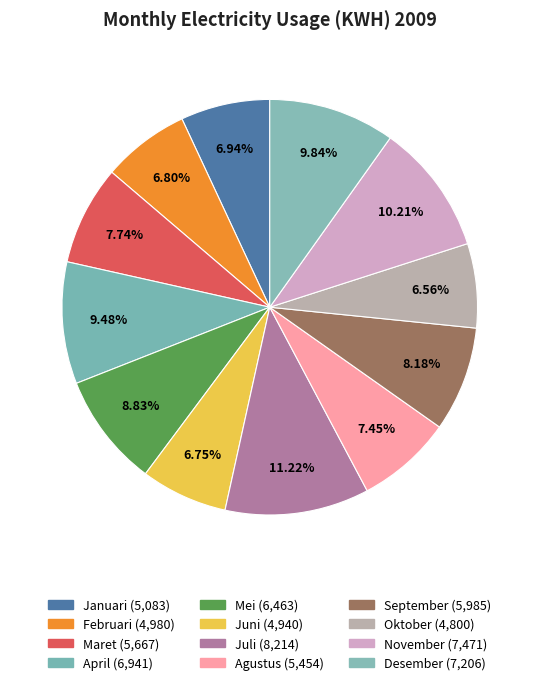

How many segments does this pie chart have?

12